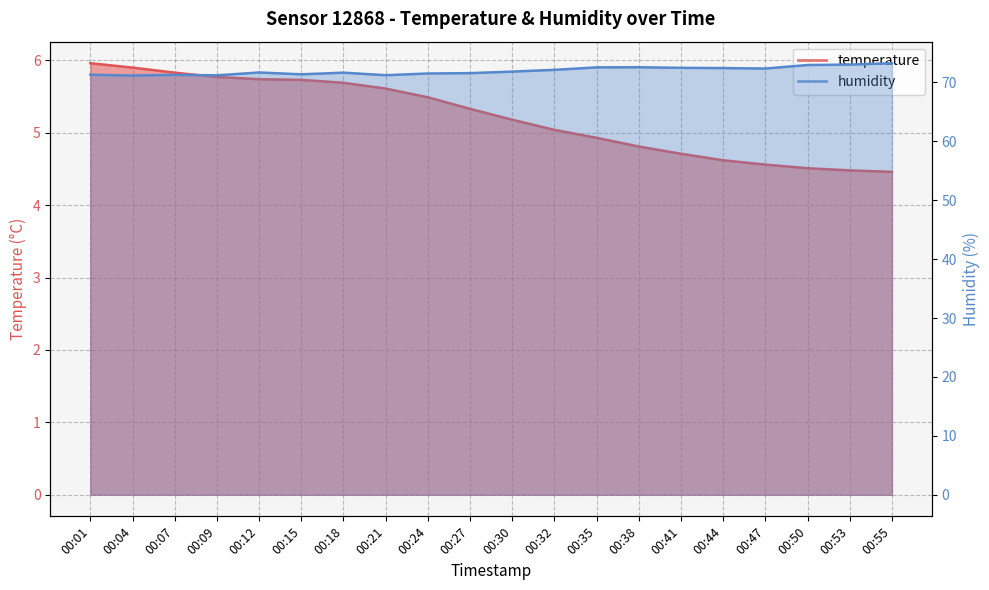

What is the value of the humidity point at the 7th from the left?

71.7